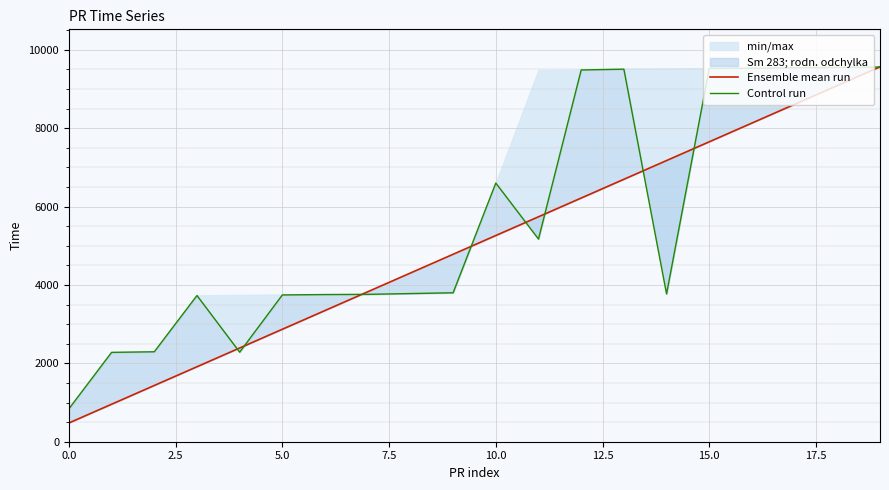

Which series has the largest range (max minus min)?

Ensemble mean run